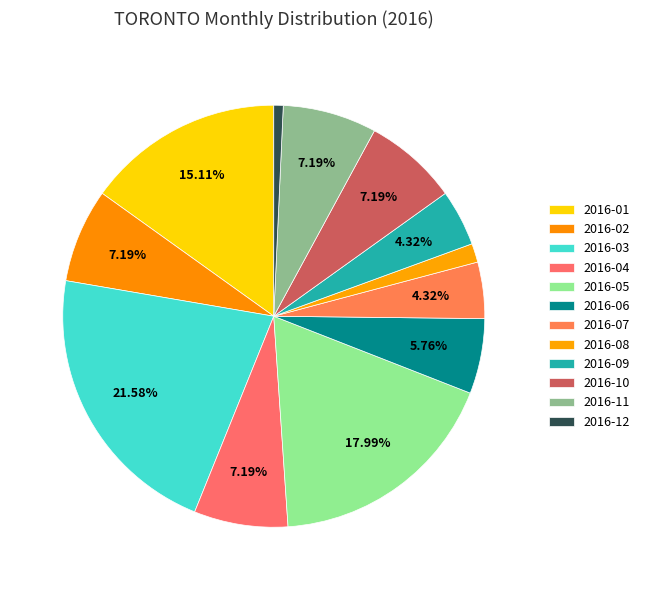

To the nearest percent, what is the average slice percentage?

8%